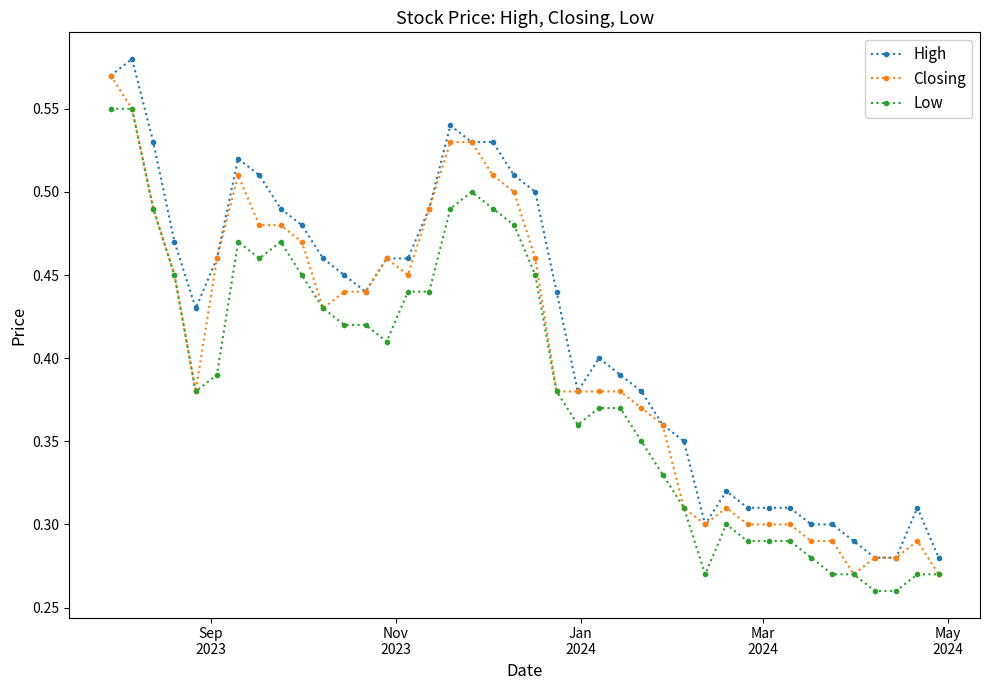

True or false: Low and High cross at least once.

False